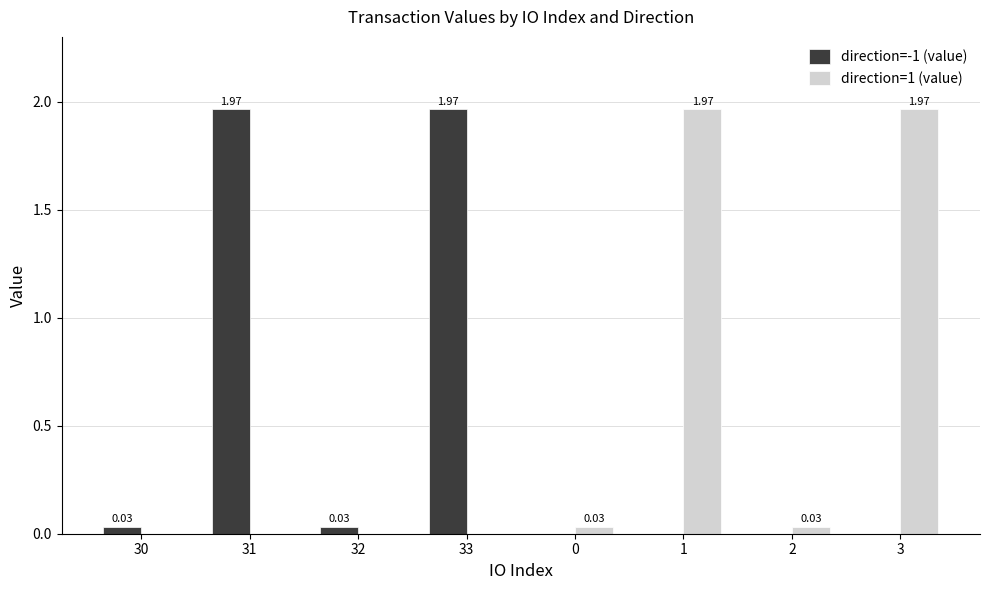

Is the value of direction=1 (value) at 32 greater than the value of direction=-1 (value) at 30?

No